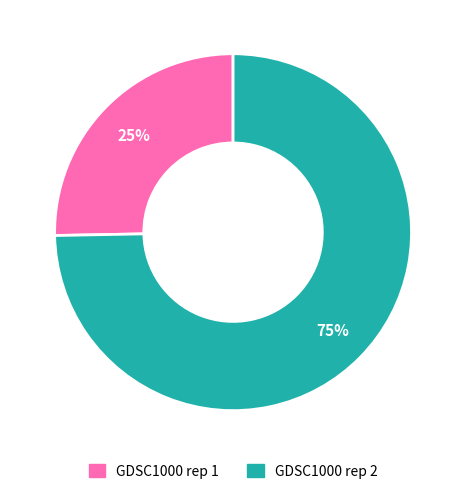

What is the ratio of the value at GDSC1000 rep 2 to the value at GDSC1000 rep 1?

3.0